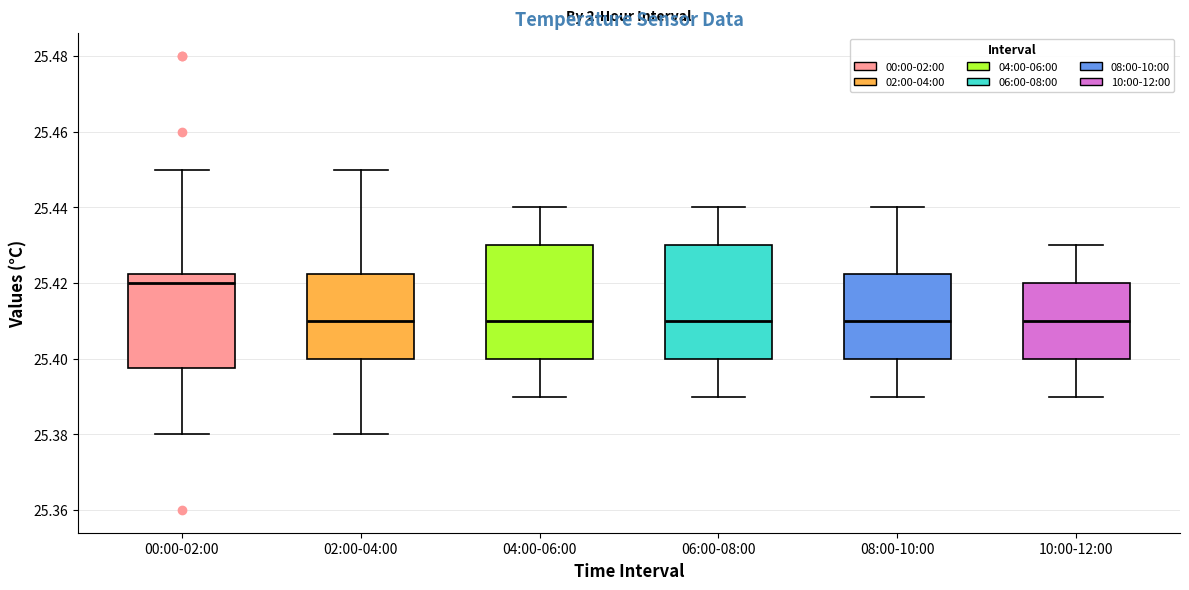

Where does the median line of the box for 04:00-06:00 sit on the y-axis? The values are not printed on the chart, so give them approximately, as read against the axis.

25.410